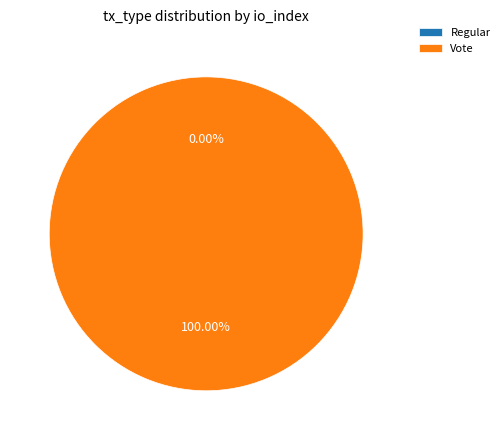

True or false: Regular accounts for 1% of the total.

False